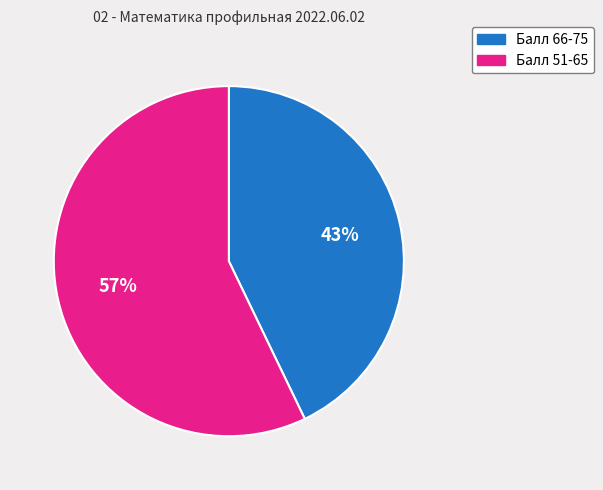

Is there any slice that represents more than half of the pie?

Yes